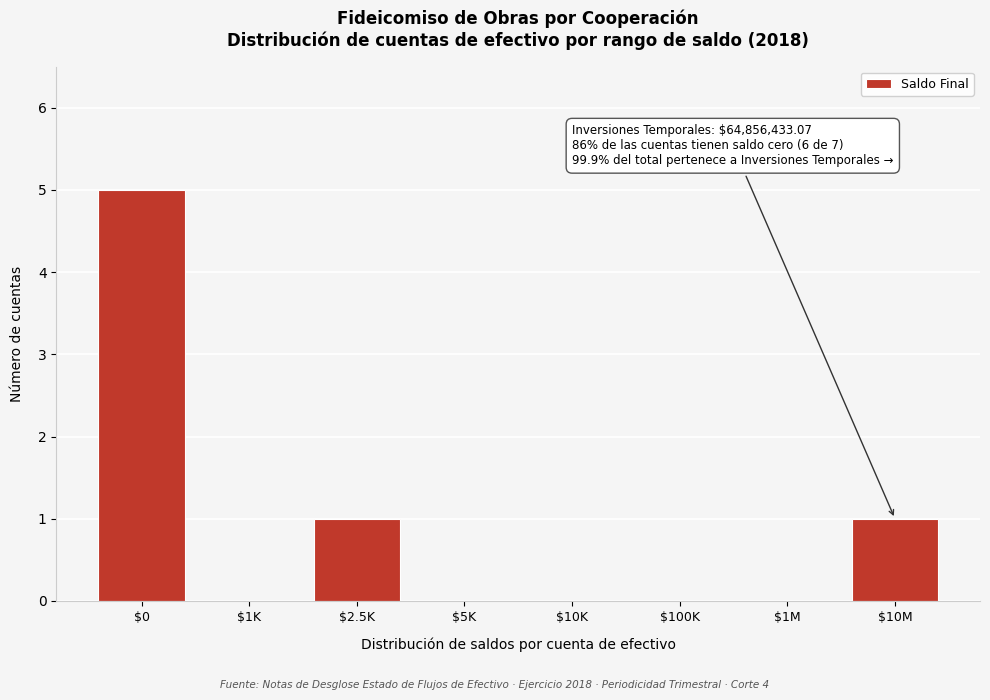

What is the sum of all values?

7